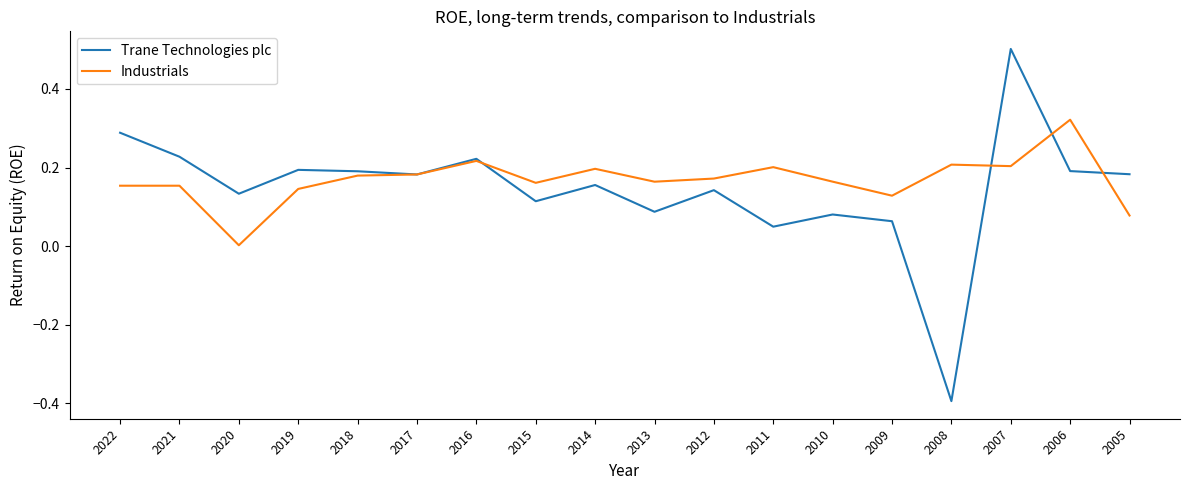

Rank the series by their maximum value, from lowest to highest.

Industrials, Trane Technologies plc